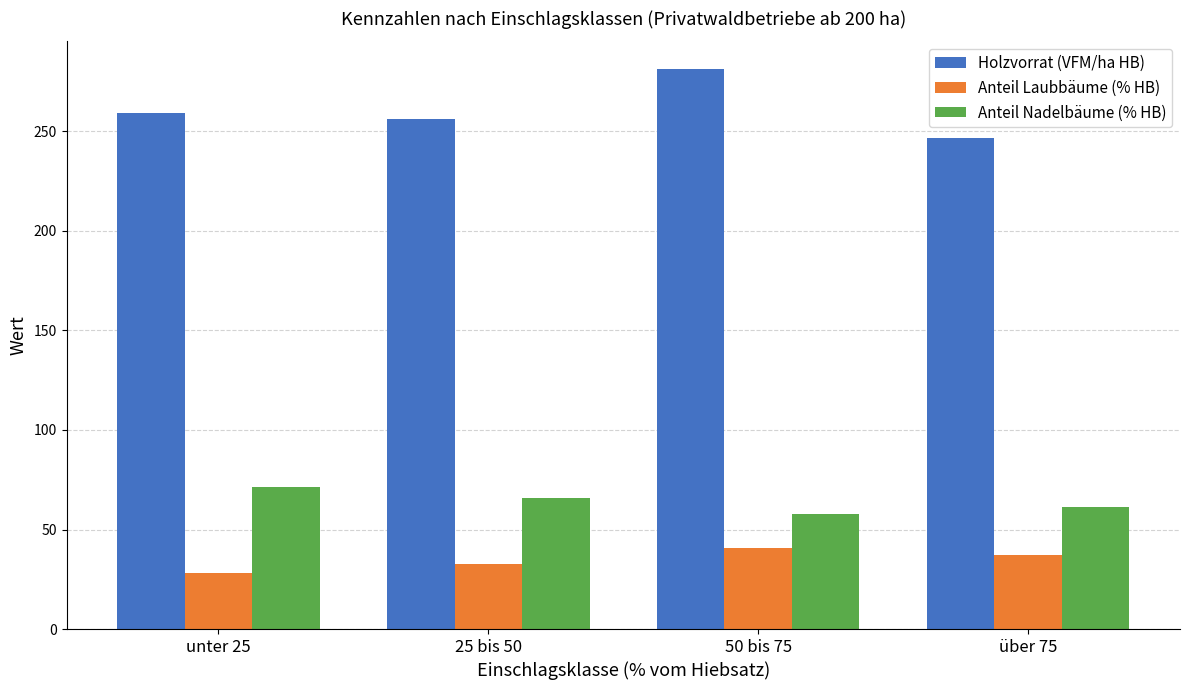

Is the value of Anteil Nadelbäume (% HB) at 25 bis 50 greater than the value of Holzvorrat (VFM/ha HB) at 50 bis 75?

No